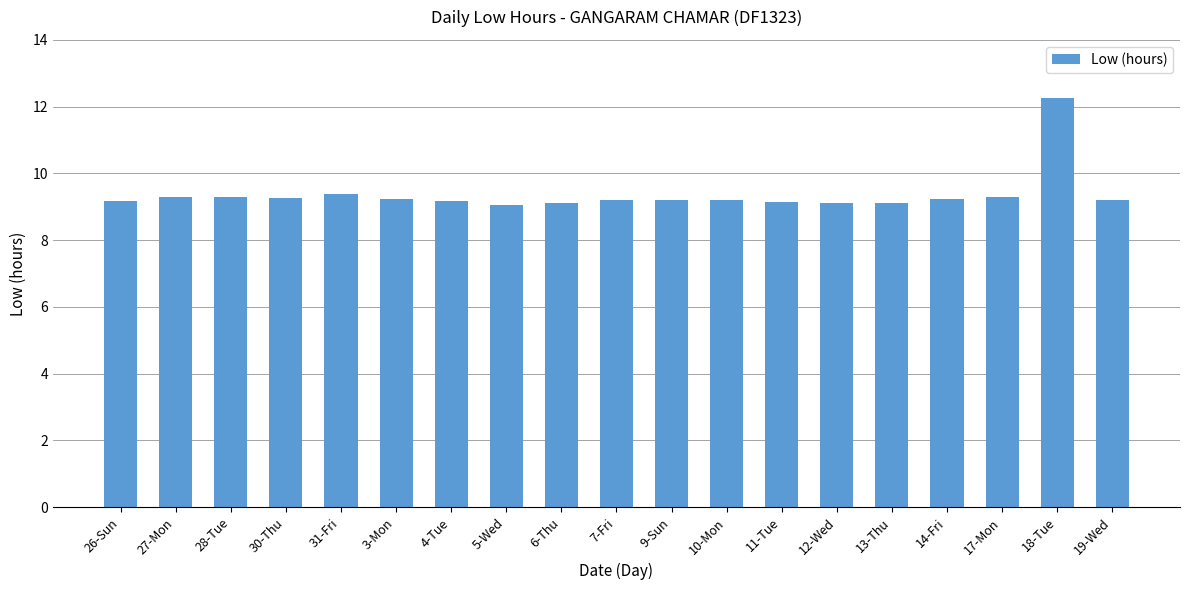

What is the smallest value displayed?

9.1